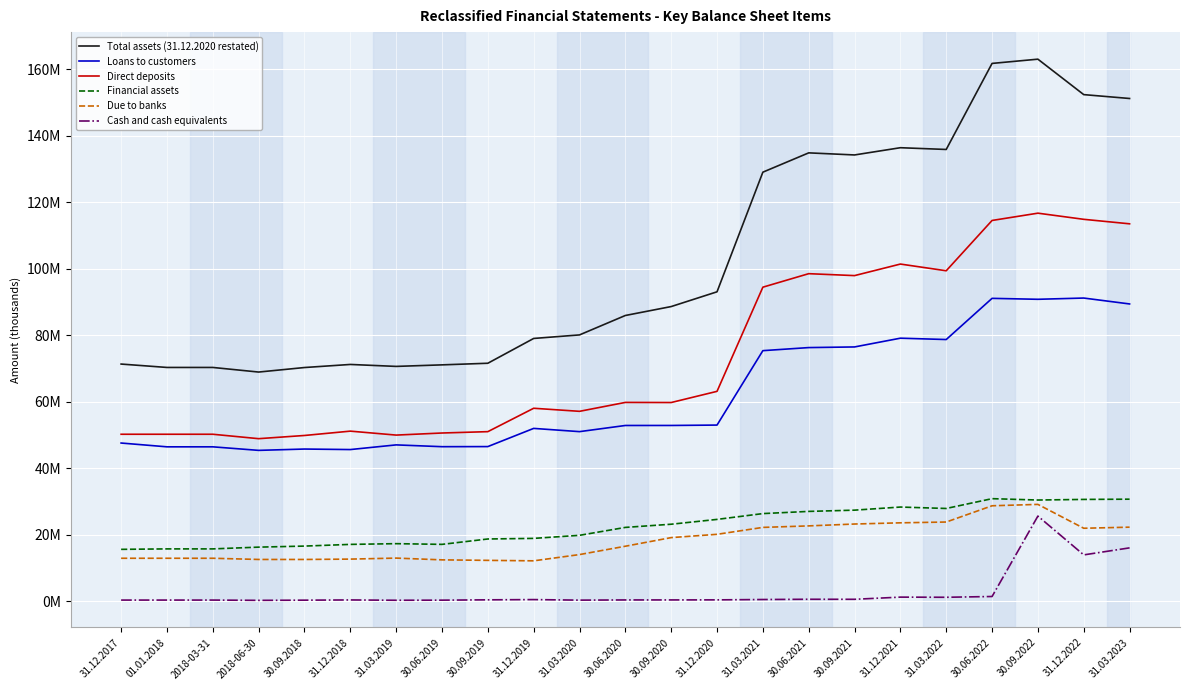

Reading right to left, list all the values displayed in this chart.

Total assets (31.12.2020 restated): 31.03.2023=151139202	31.12.2022=152302794	30.09.2022=162954262	30.06.2022=161679069	31.03.2022=135821912	31.12.2021=136347873	30.09.2021=134174312	30.06.2021=134801623	31.03.2021=128998899	31.12.2020=93050838	30.09.2020=88617989	30.06.2020=85935547	31.03.2020=80099316	31.12.2019=79033498	30.09.2019=71582668	30.06.2019=71097409	31.03.2019=70634767	31.12.2018=71221877	30.09.2018=70296735	2018-06-30=68938194	2018-03-31=70320839	01.01.2018=70320839	31.12.2017=71338807
Loans to customers: 31.03.2023=89400944	31.12.2022=91174835	30.09.2022=90801472	30.06.2022=91082284	31.03.2022=78709172	31.12.2021=79112914	30.09.2021=76482758	30.06.2021=76290302	31.03.2021=75367414	31.12.2020=53005879	30.09.2020=52889342	30.06.2020=52883574	31.03.2020=51034124	31.12.2019=52006038	30.09.2019=46541824	30.06.2019=46511671	31.03.2019=47050942	31.12.2018=45647637	30.09.2018=45802365	2018-06-30=45403584	2018-03-31=46468704	01.01.2018=46468704	31.12.2017=47609130
Direct deposits: 31.03.2023=113481077	31.12.2022=114831032	30.09.2022=116678840	30.06.2022=114489033	31.03.2022=99371511	31.12.2021=101388140	30.09.2021=97917992	30.06.2021=98497569	31.03.2021=94441876	31.12.2020=63140669	30.09.2020=59780401	30.06.2020=59814831	31.03.2020=57136313	31.12.2019=58055608	30.09.2019=51029054	30.06.2019=50621245	31.03.2019=49996419	31.12.2018=51184053	30.09.2018=49879284	2018-06-30=48919211	2018-03-31=50246932	01.01.2018=50246932	31.12.2017=50246417
Financial assets: 31.03.2023=30737095	31.12.2022=30665767	30.09.2022=30483095	30.06.2022=30891850	31.03.2022=27945486	31.12.2021=28373380	30.09.2021=27440604	30.06.2021=27065595	31.03.2021=26408166	31.12.2020=24661915	30.09.2020=23212173	30.06.2020=22254677	31.03.2020=19878531	31.12.2019=18956906	30.09.2019=18777522	30.06.2019=17159152	31.03.2019=17370954	31.12.2018=17152084	30.09.2018=16642362	2018-06-30=16328319	2018-03-31=15799267	01.01.2018=15799267	31.12.2017=15661977
Due to banks: 31.03.2023=22329839	31.12.2022=22000489	30.09.2022=29173060	30.06.2022=28756017	31.03.2022=23871648	31.12.2021=23633494	30.09.2021=23273048	30.06.2021=22710245	31.03.2021=22258572	31.12.2020=20180999	30.09.2020=19188980	30.06.2020=16600757	31.03.2020=14092713	31.12.2019=12213133	30.09.2019=12353388	30.06.2019=12504749	31.03.2019=13033898	31.12.2018=12730558	30.09.2018=12622968	2018-06-30=12626209	2018-03-31=12984226	01.01.2018=12984226	31.12.2017=12984226
Cash and cash equivalents: 31.03.2023=16108463	31.12.2022=13997441	30.09.2022=25659992	30.06.2022=1494366	31.03.2022=1260203	31.12.2021=1306282	30.09.2021=653111	30.06.2021=664507	31.03.2021=589022	31.12.2020=482192	30.09.2020=464244	30.06.2020=460927	31.03.2020=402042	31.12.2019=566930	30.09.2019=493538	30.06.2019=395525	31.03.2019=363073	31.12.2018=459782	30.09.2018=392189	2018-06-30=337394	2018-03-31=420299	01.01.2018=420299	31.12.2017=420299